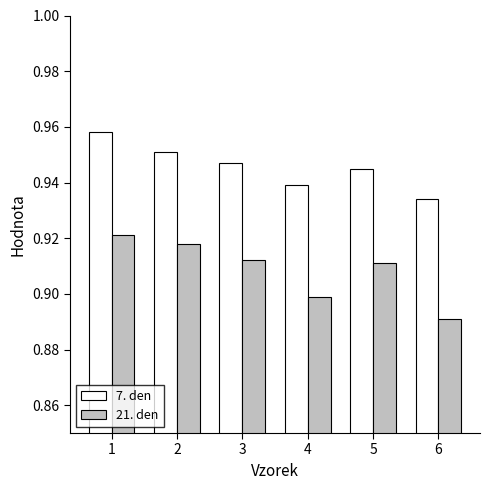

Where is 21. den nearest to the value 0?

6